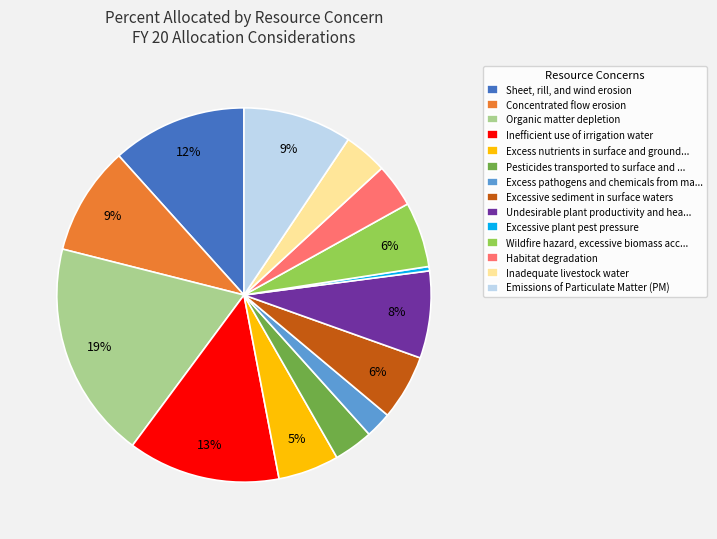

To the nearest percent, what is the average slice percentage?

7%